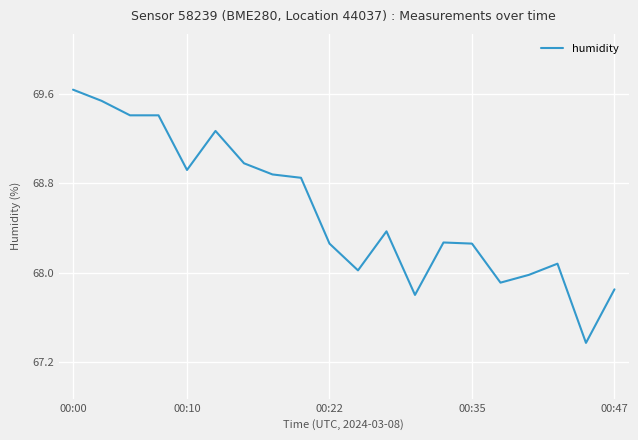

What is the difference between the maximum and minimum values?

2.3